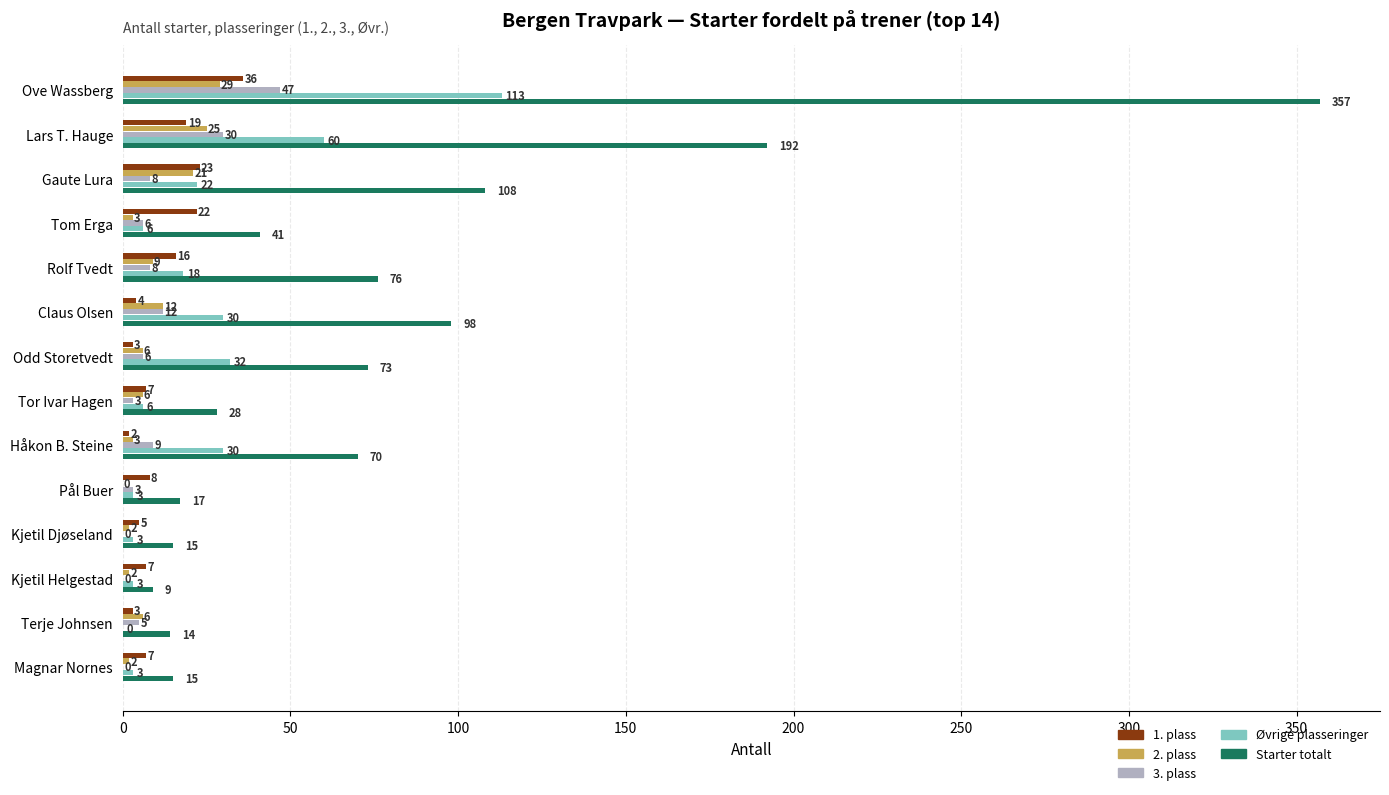

At which category does the chart reach its peak across all series?

Ove Wassberg